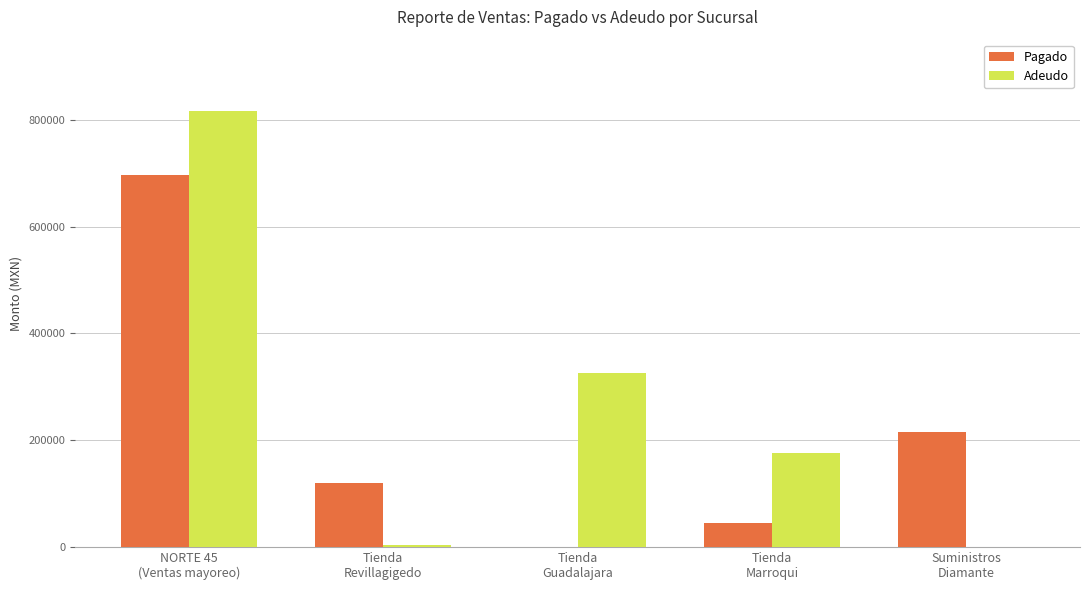

Which series changed the most between NORTE 45
(Ventas mayoreo) and Suministros
Diamante?

Adeudo